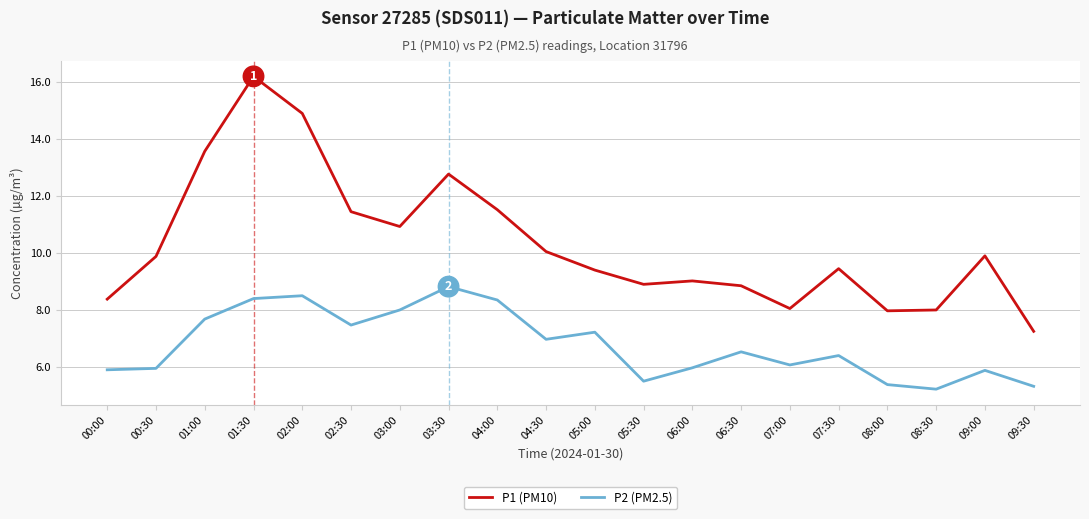

At which label does P2 (PM2.5) first exceed 6?

01:00